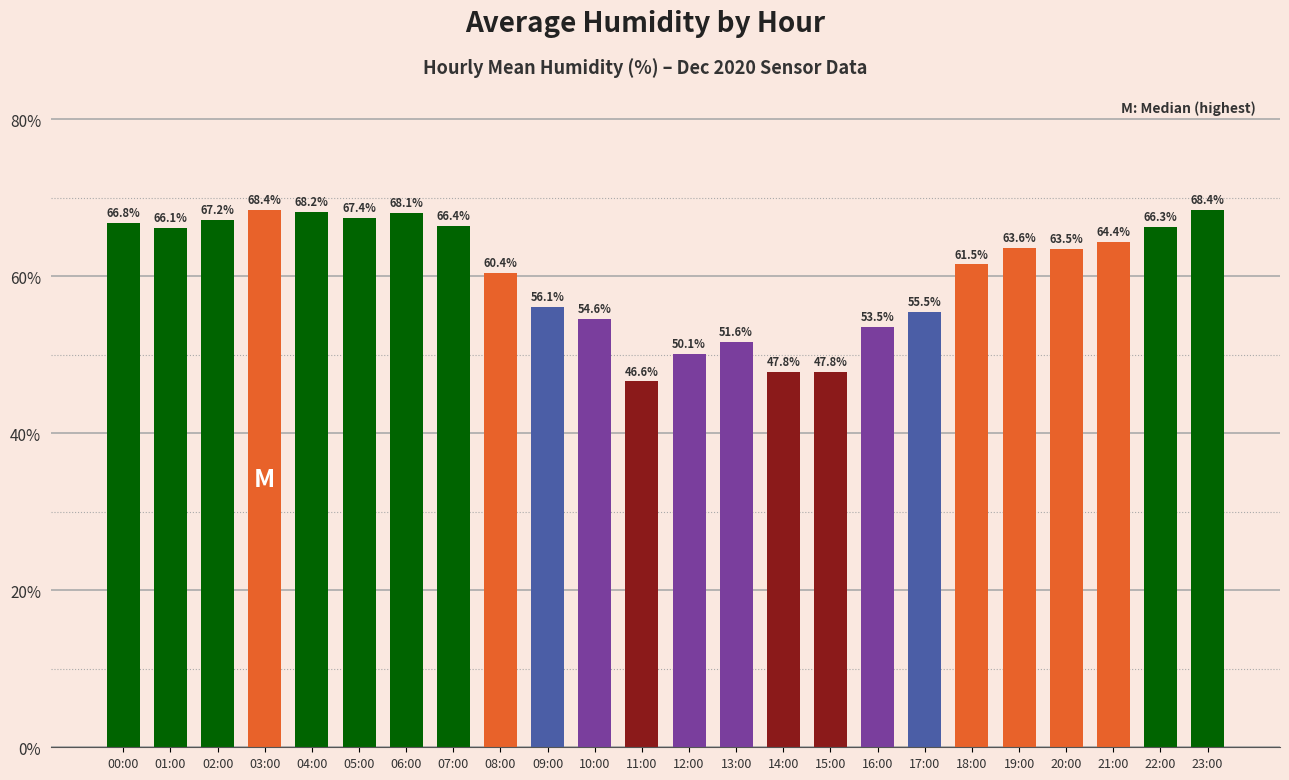

Between 11:00 and 04:00, which is larger?

04:00